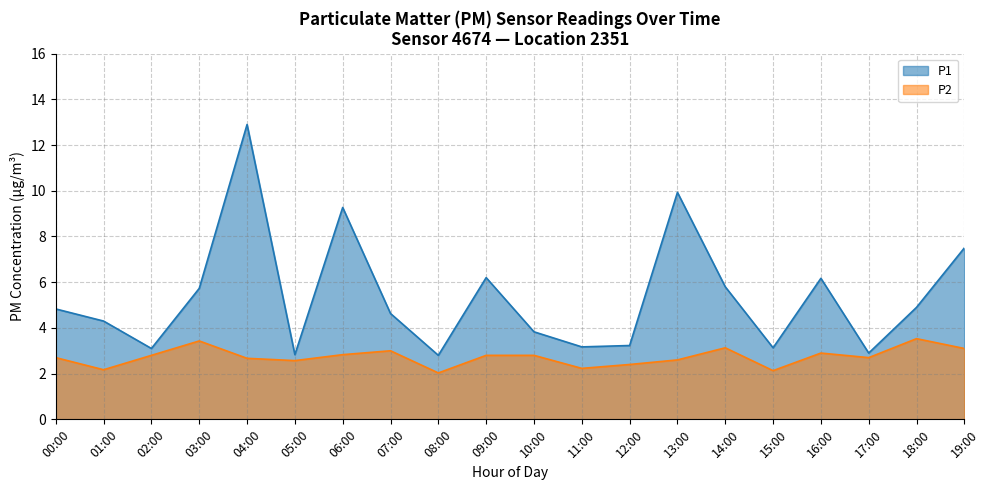

True or false: P2 and P1 cross at least once.

False